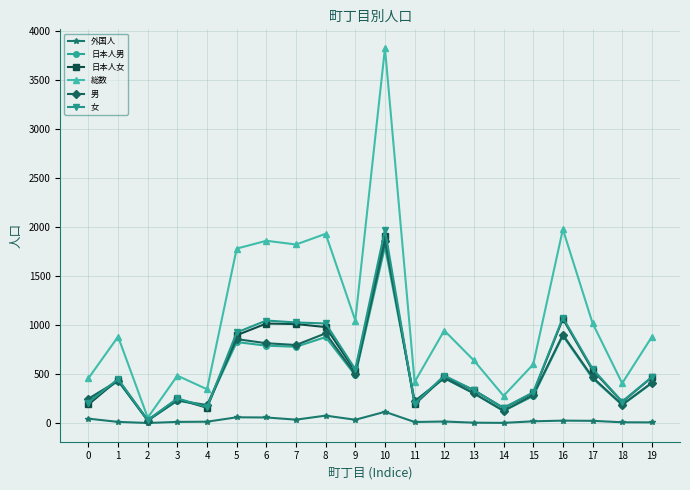

How many distinct data groups are displayed?

6